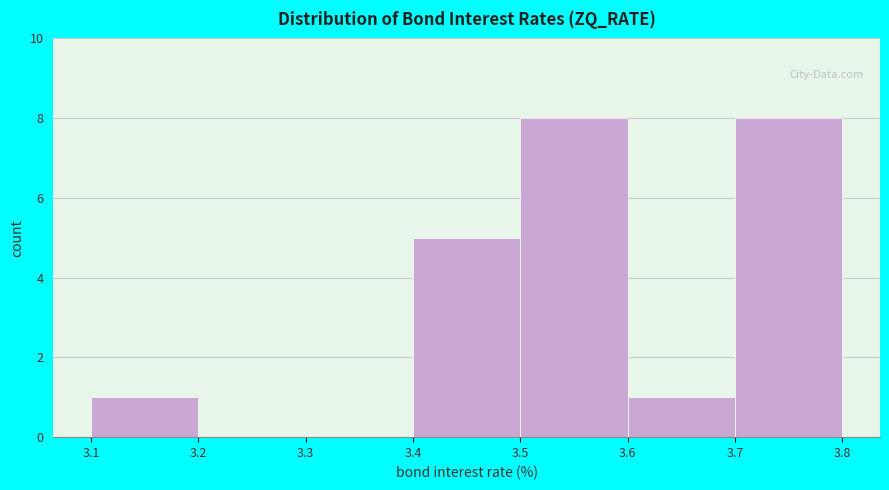

Reading left to right, list every bar in this chart as the range it spans on the x-axis followed by its height. The values are not printed on the chart, so give them approximately, as read against the axis.

3.1 to 3.2: 1
3.2 to 3.3: 0
3.3 to 3.4: 0
3.4 to 3.5: 5
3.5 to 3.6: 8
3.6 to 3.7: 1
3.7 to 3.8: 8